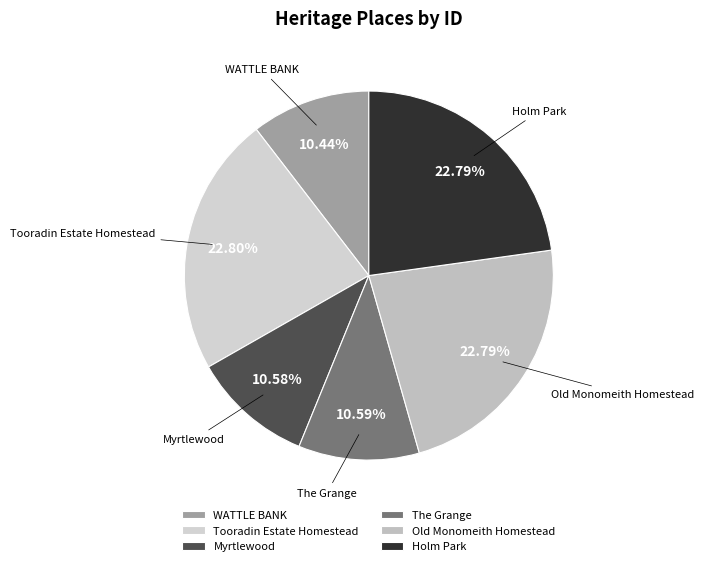

To the nearest percent, what is the difference between the largest and smallest slice percentages?

12%